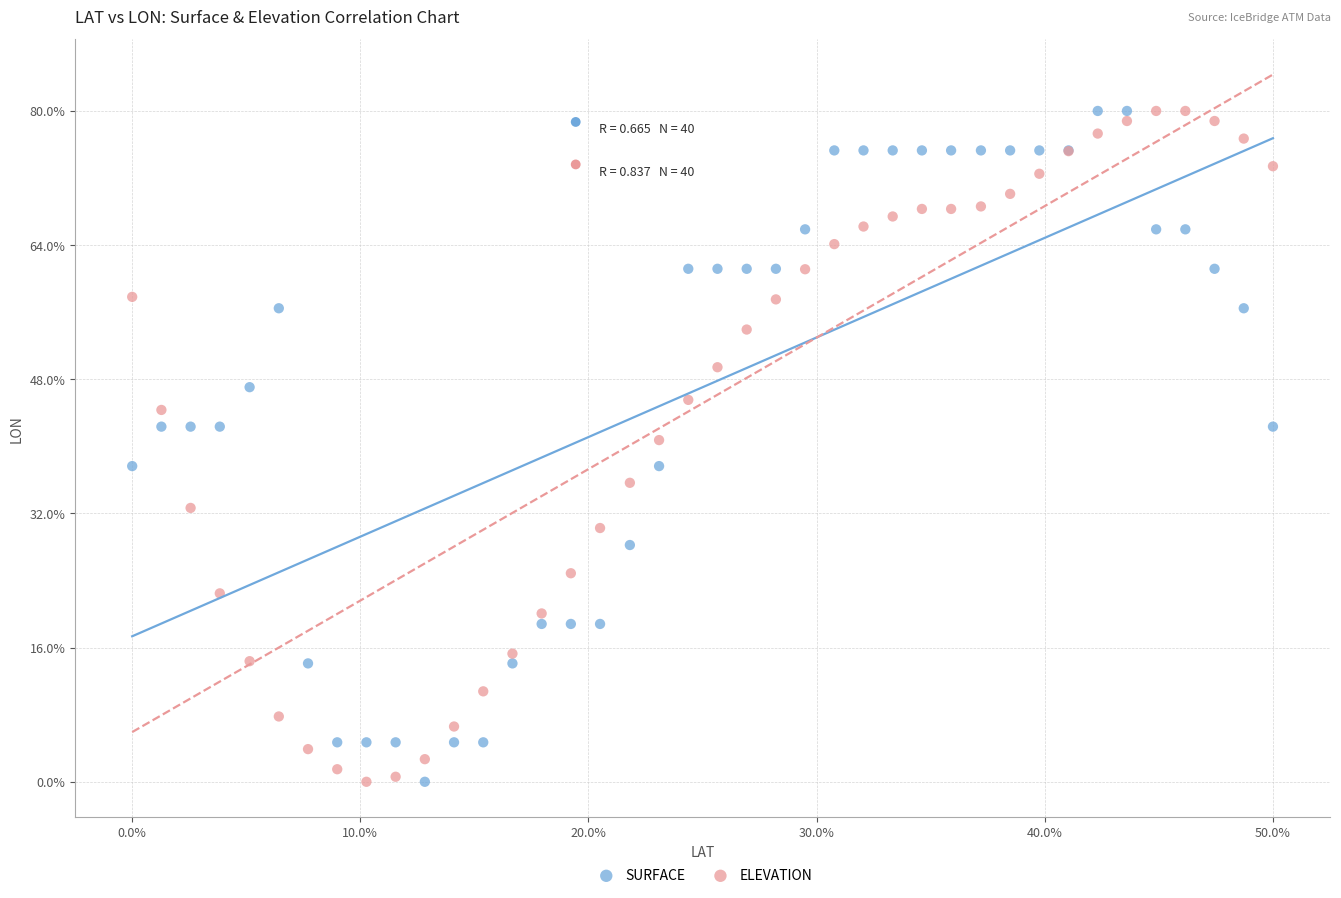

What are all the series names shown in the legend?

SURFACE, ELEVATION